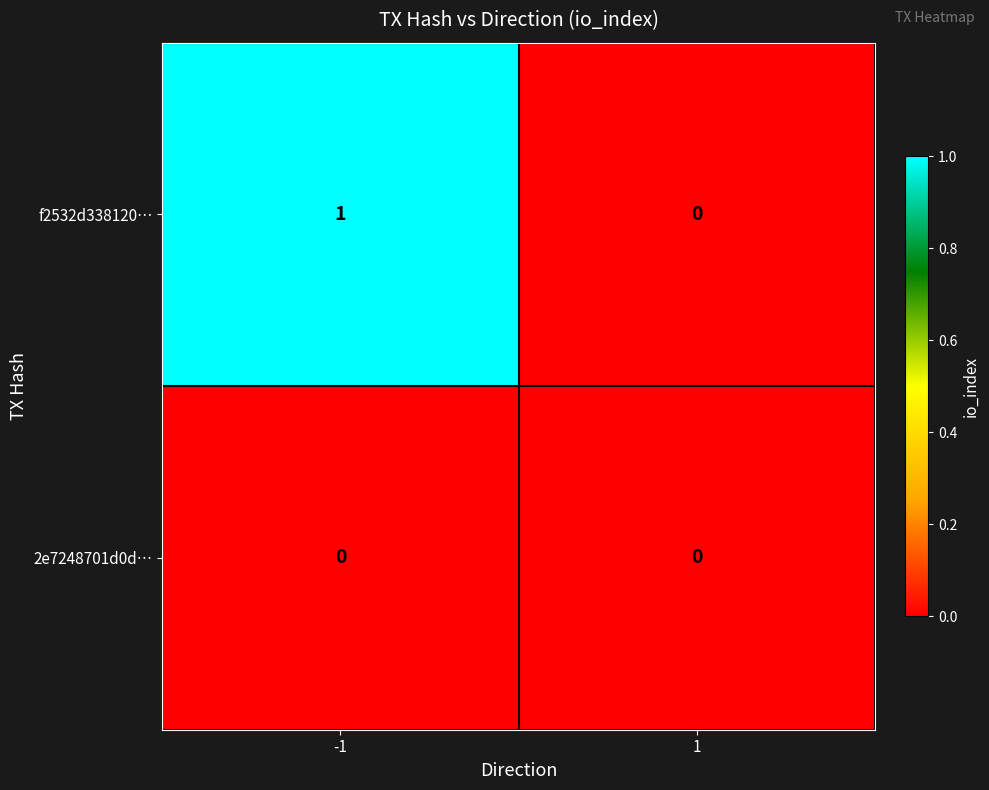

List the series in order of their overall mean, lowest first.

2e7248701d0d…, f2532d338120…